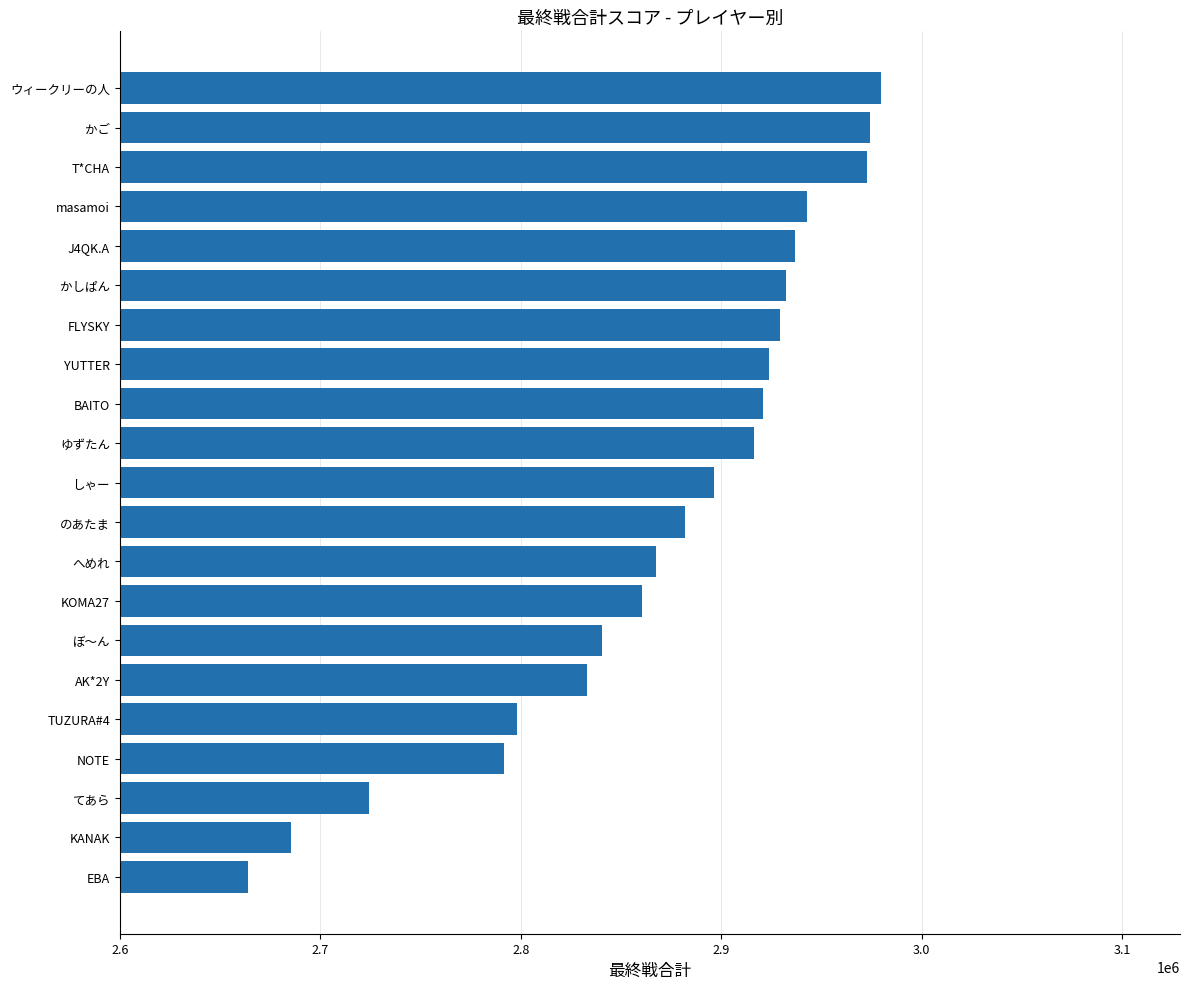

Which has a higher value, かしぱん or KOMA27?

かしぱん